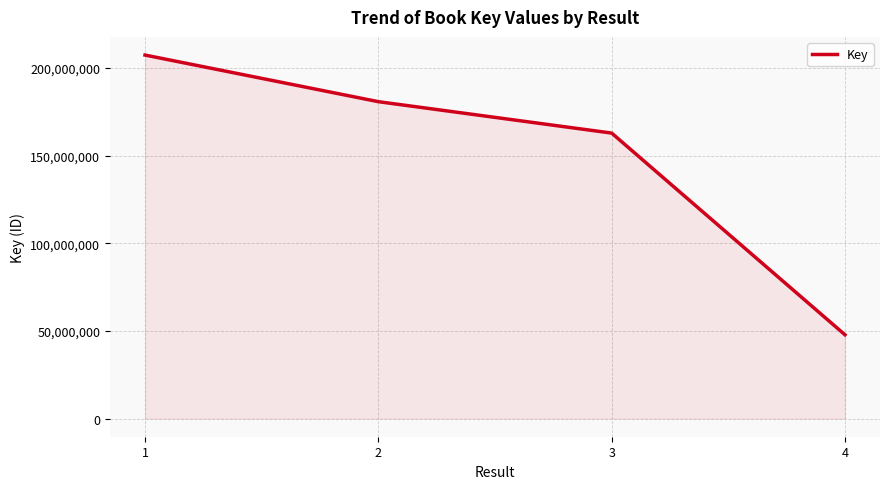

How many distinct data groups are displayed?

1